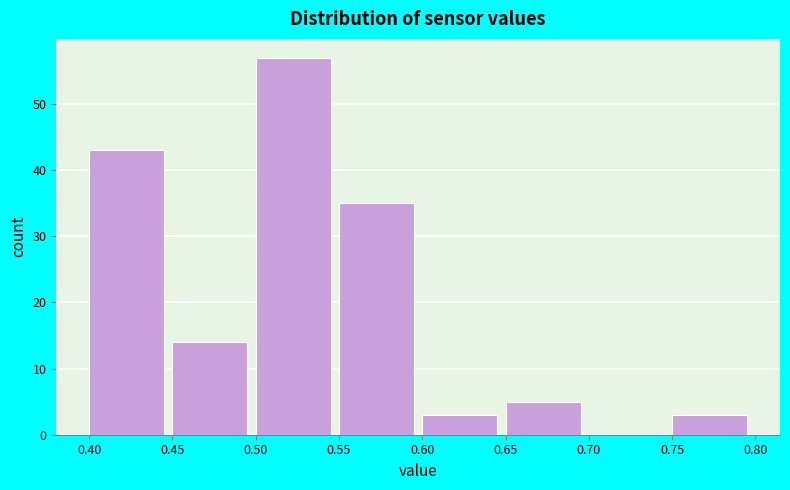

What is the height of the bar covering 0.50 to 0.55 on the x-axis? The values are not printed on the chart, so give them approximately, as read against the axis.

57